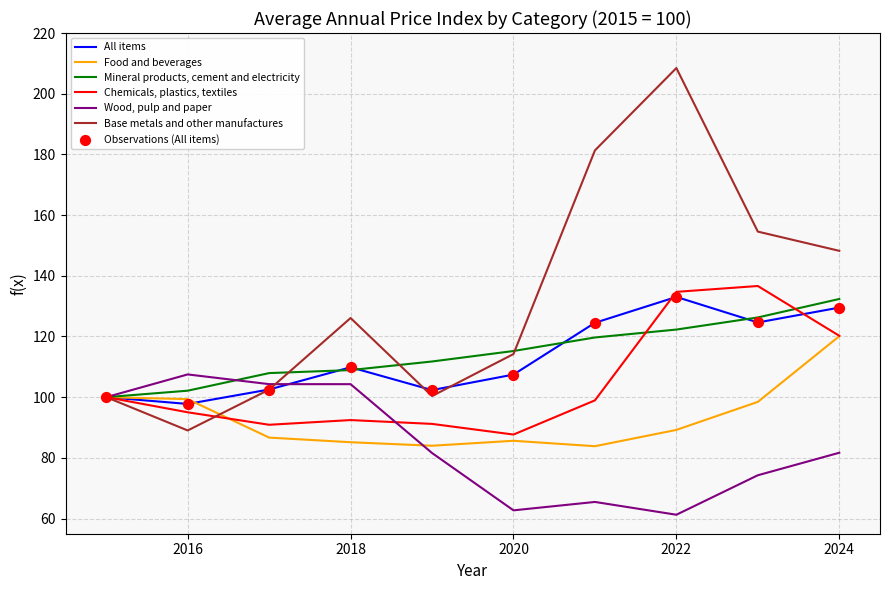

Which series has the largest total across all categories?

Base metals and other manufactures